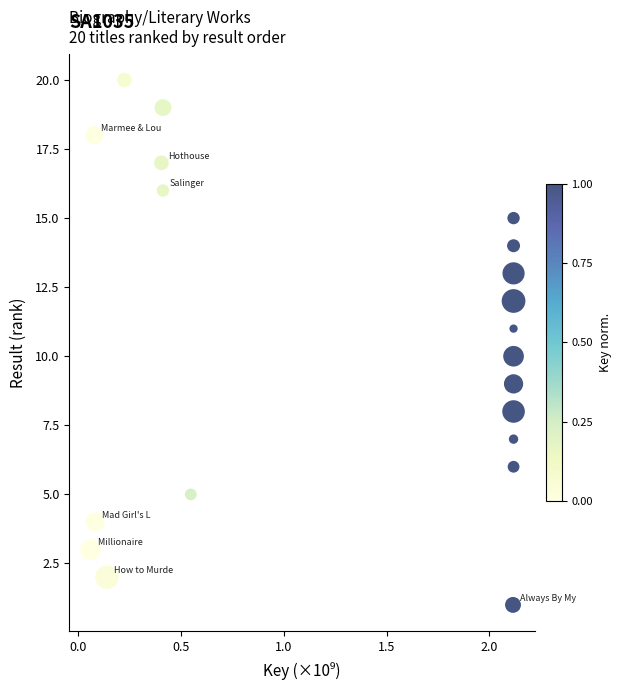

What is the range of Y values (max minus min)?

19